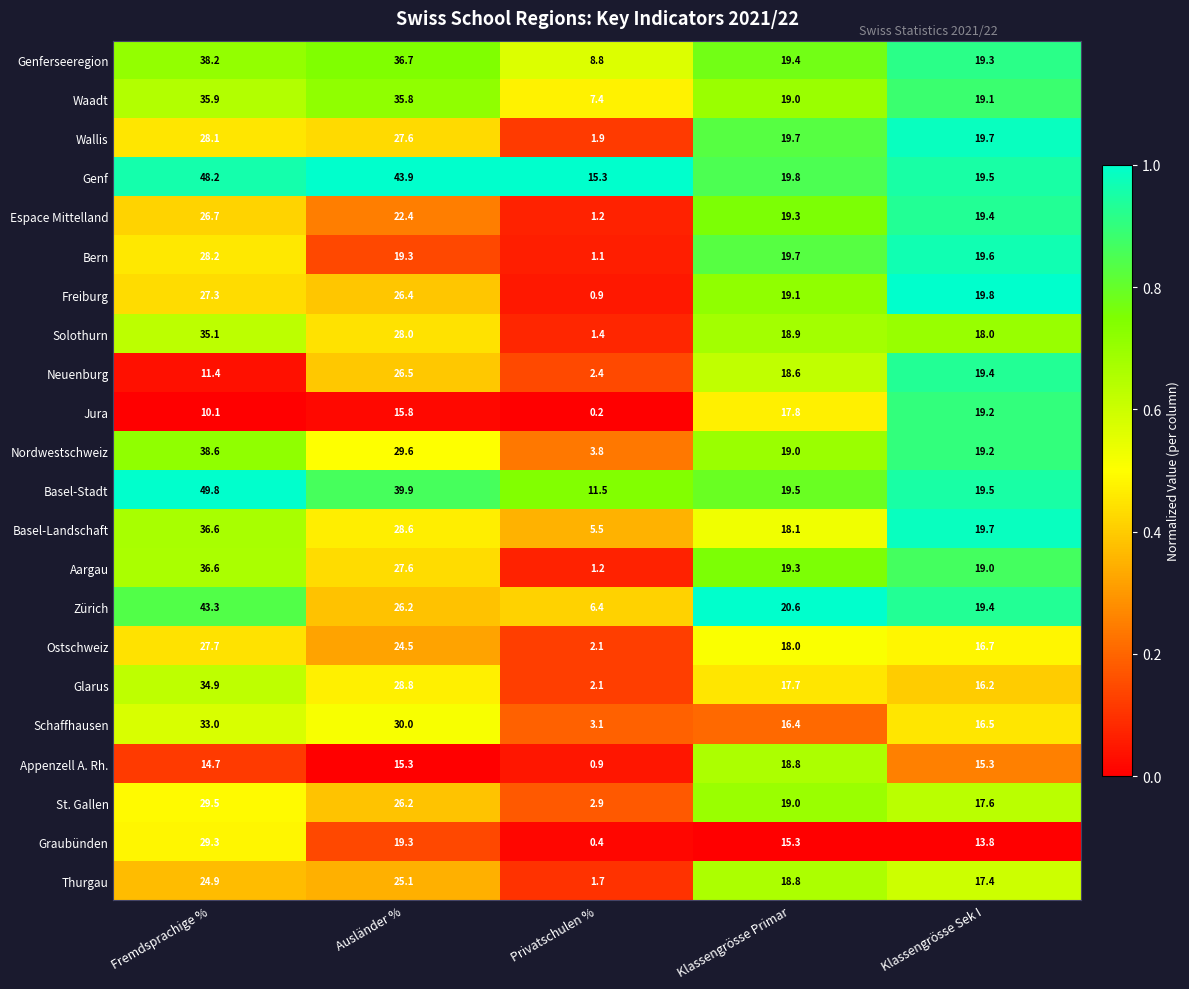

Read the Schaffhausen value at Fremdsprachige %.

33.0